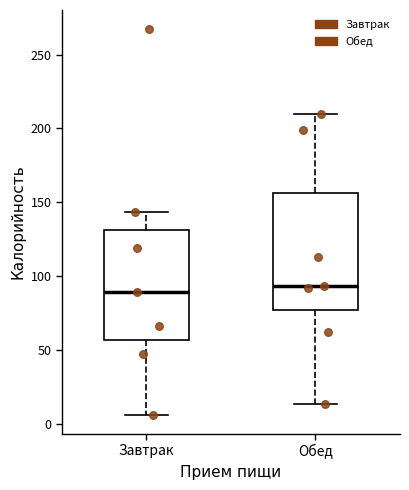

Reading left to right, read every box against the y-axis: the position of its median line, the range the box covers, and the ends of its whiskers. The values are not printed on the chart, so give them approximately, as read against the axis.

Завтрак: median 90, box 55 to 130, whiskers 5 to 145
Обед: median 95, box 75 to 155, whiskers 15 to 210